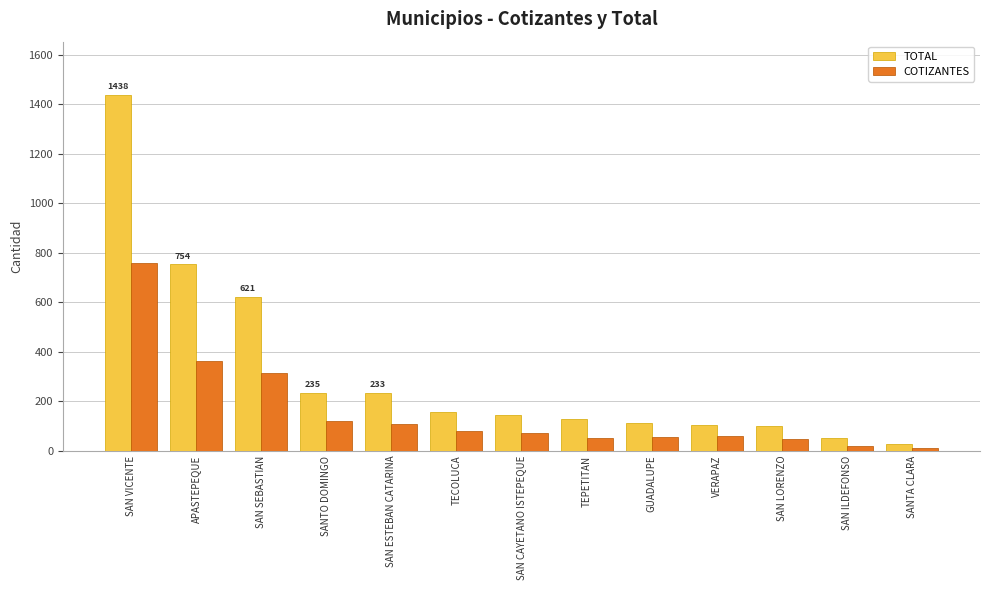

What is the maximum value for COTIZANTES?

758